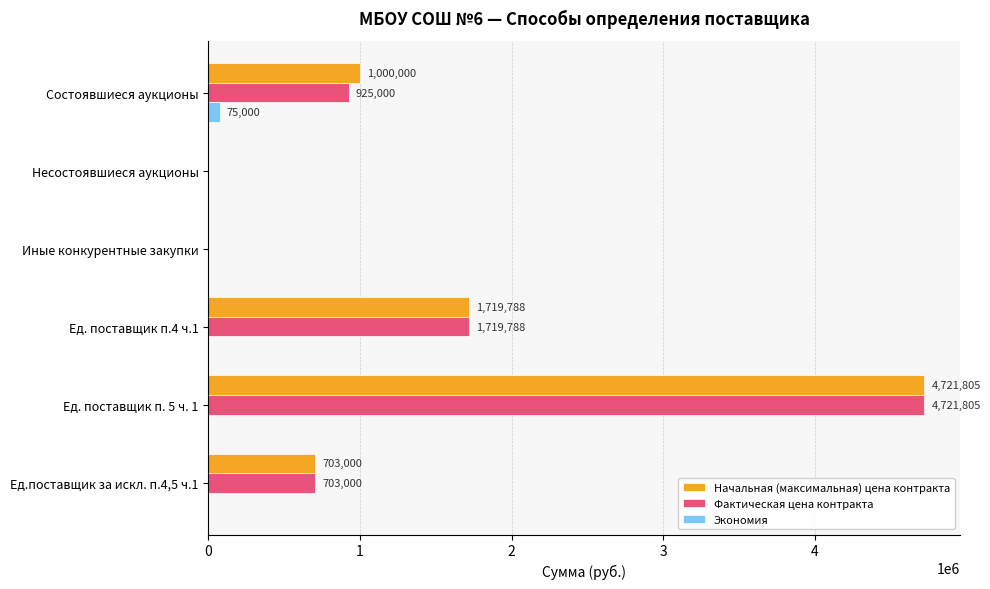

What is the approximate value of Фактическая цена контракта at Ед. поставщик п. 5 ч. 1?

4721805.2